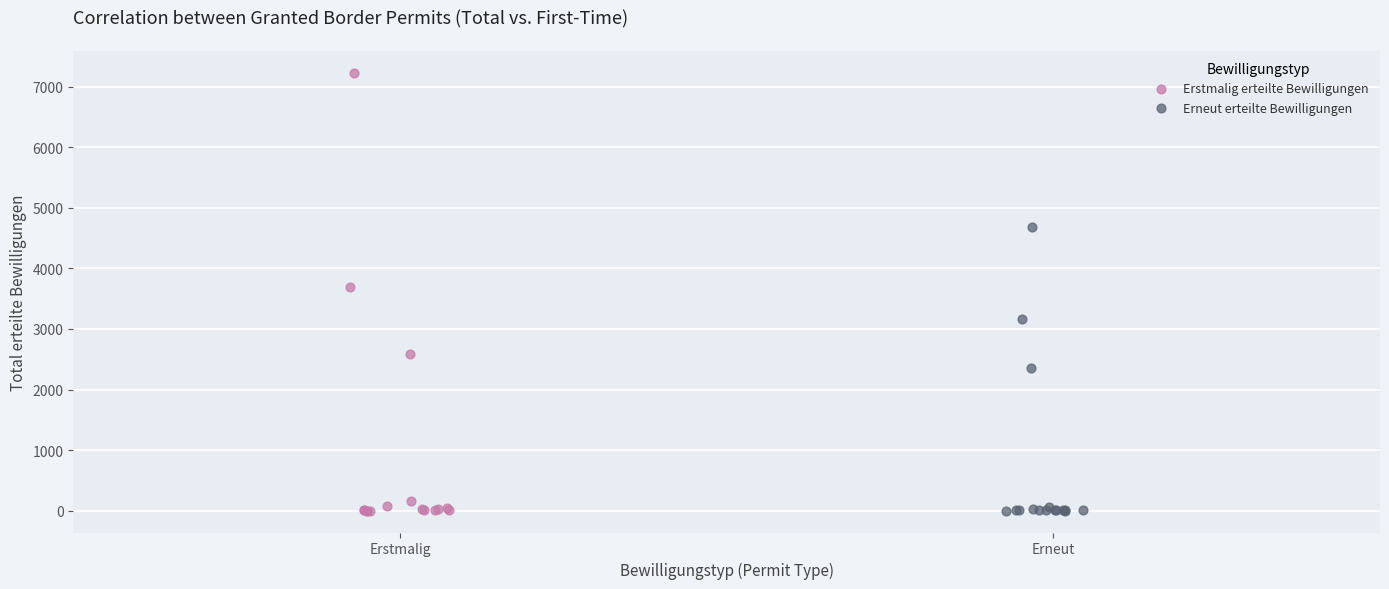

What are all the series names shown in the legend?

Erstmalig erteilte Bewilligungen, Erneut erteilte Bewilligungen